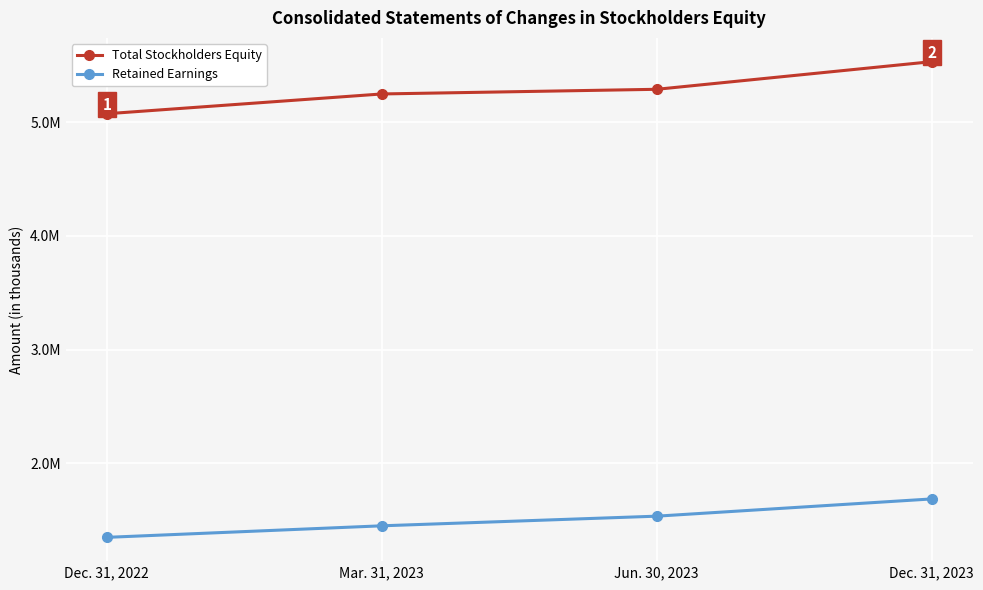

What are all the series names shown in the legend?

Total Stockholders Equity, Retained Earnings